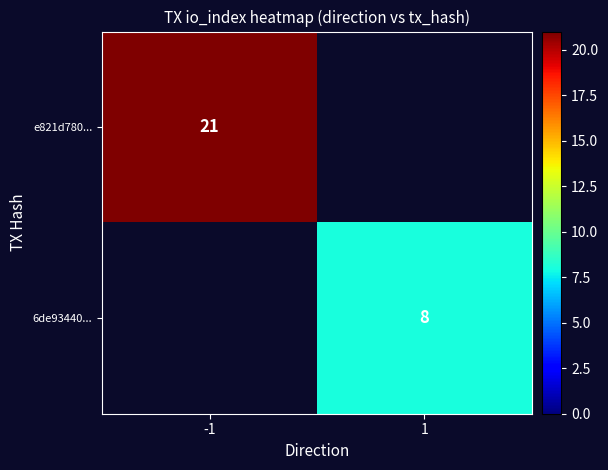

Is the value of e821d780... at -1 greater than the value of 6de93440... at 1?

Yes